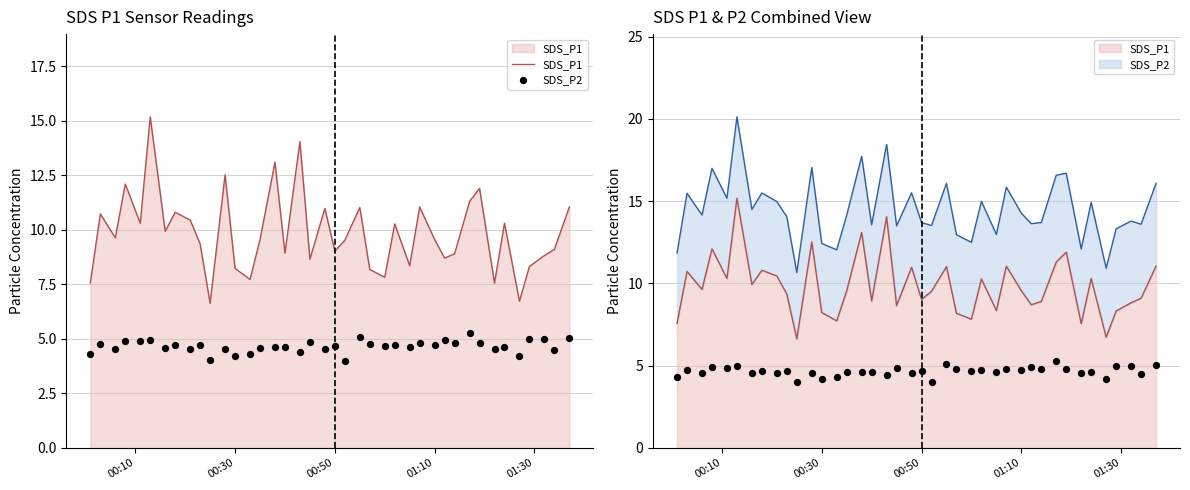

At how many categories does at least one series exceed 6?

40